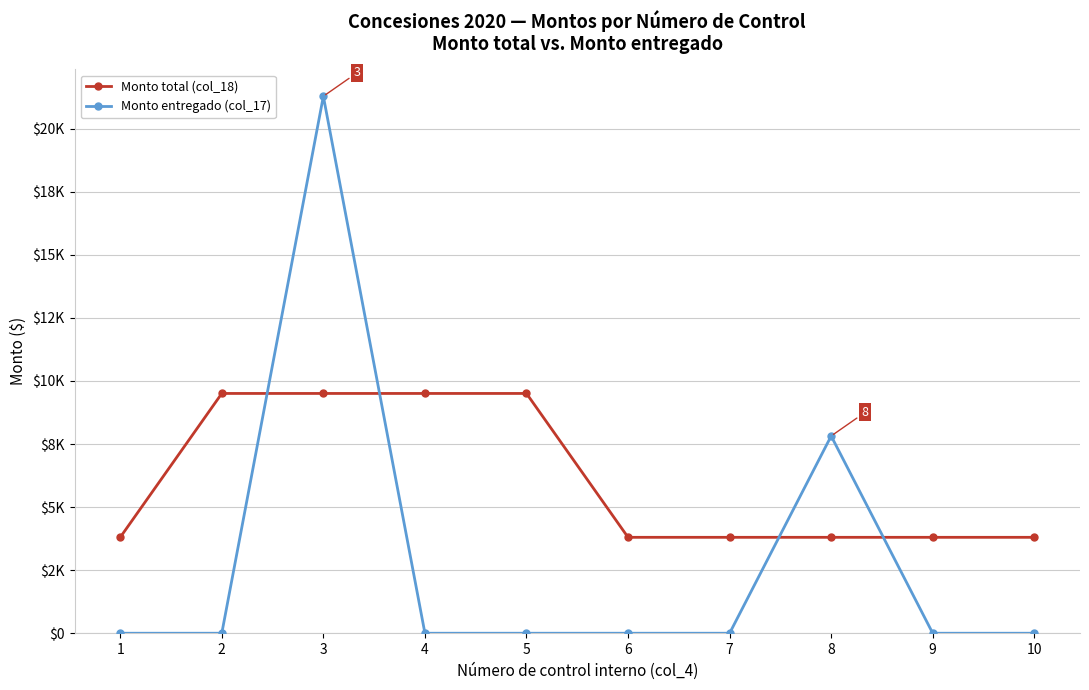

What is the value of the Monto total (col_18) point at the 10th from the left?

3802.1